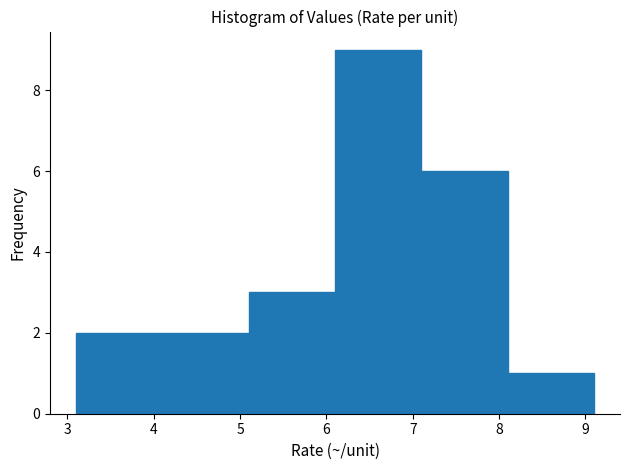

What is the height of the bar covering 3.1 to 4.1 on the x-axis? The values are not printed on the chart, so give them approximately, as read against the axis.

2